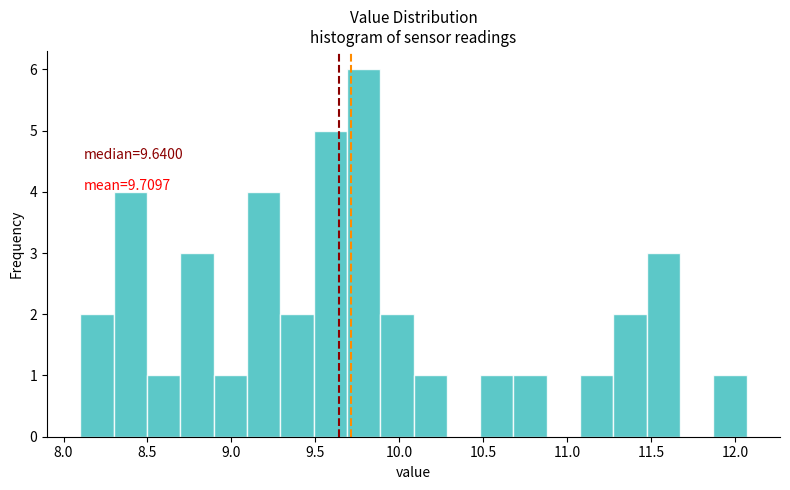

Read against the x-axis, roughly where is the centre of the tallest bar?

9.80